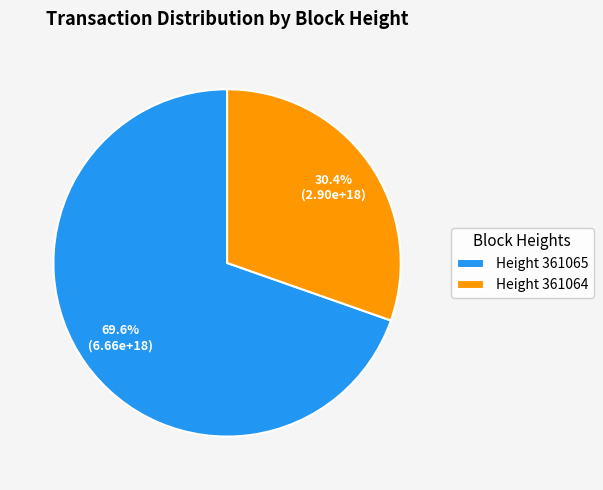

What percentage do Height 361064 and Height 361065 together represent?

100.0%